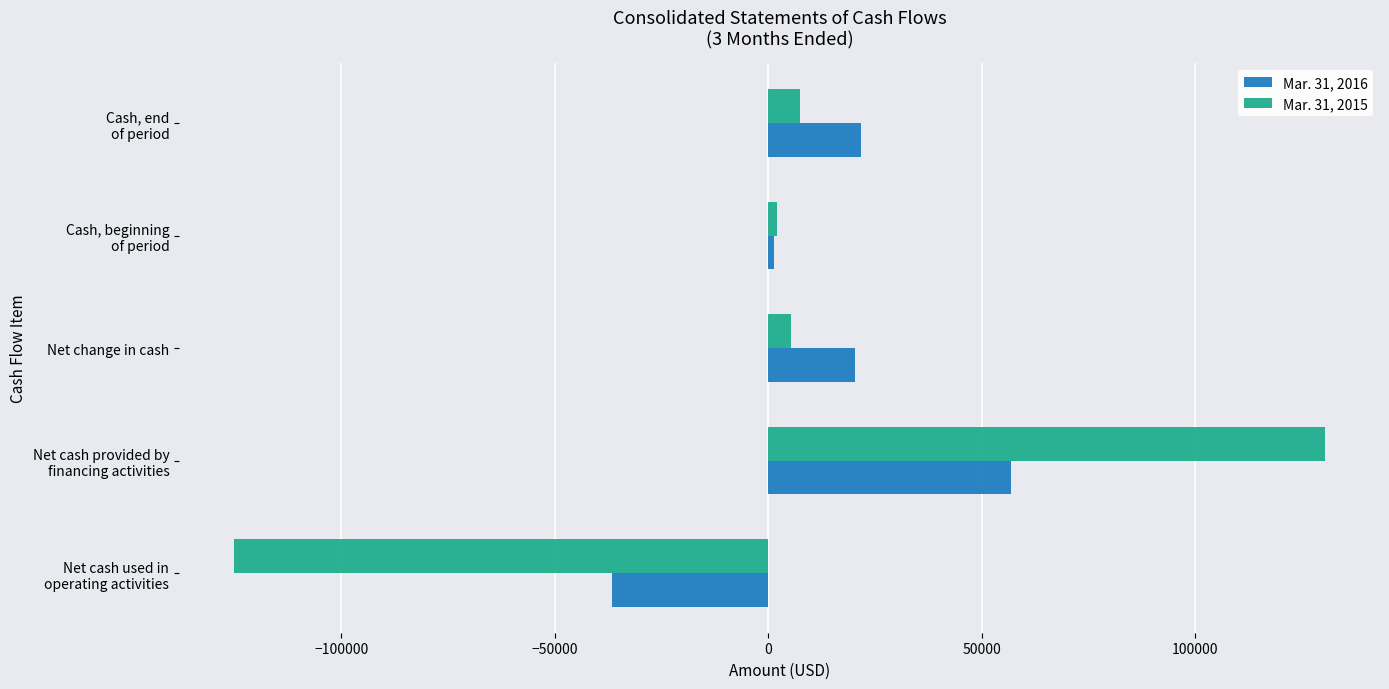

At which label does Mar. 31, 2016 reach its peak?

Net cash provided by
financing activities